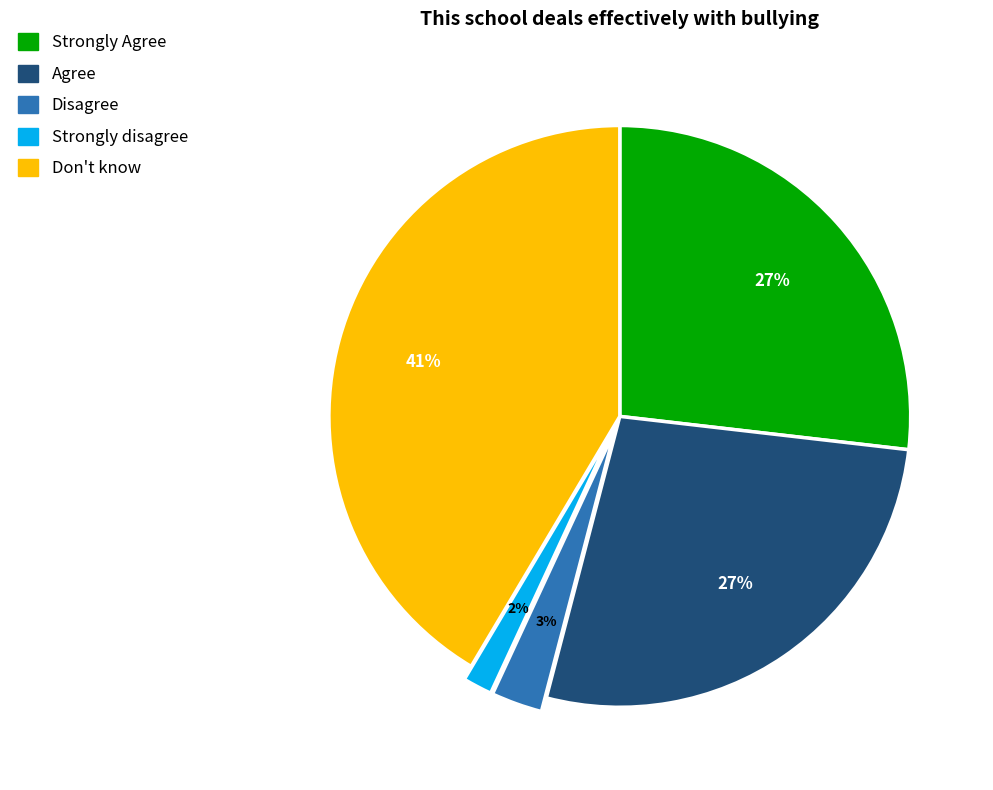

Is it true that Agree is 27% of the pie?

True